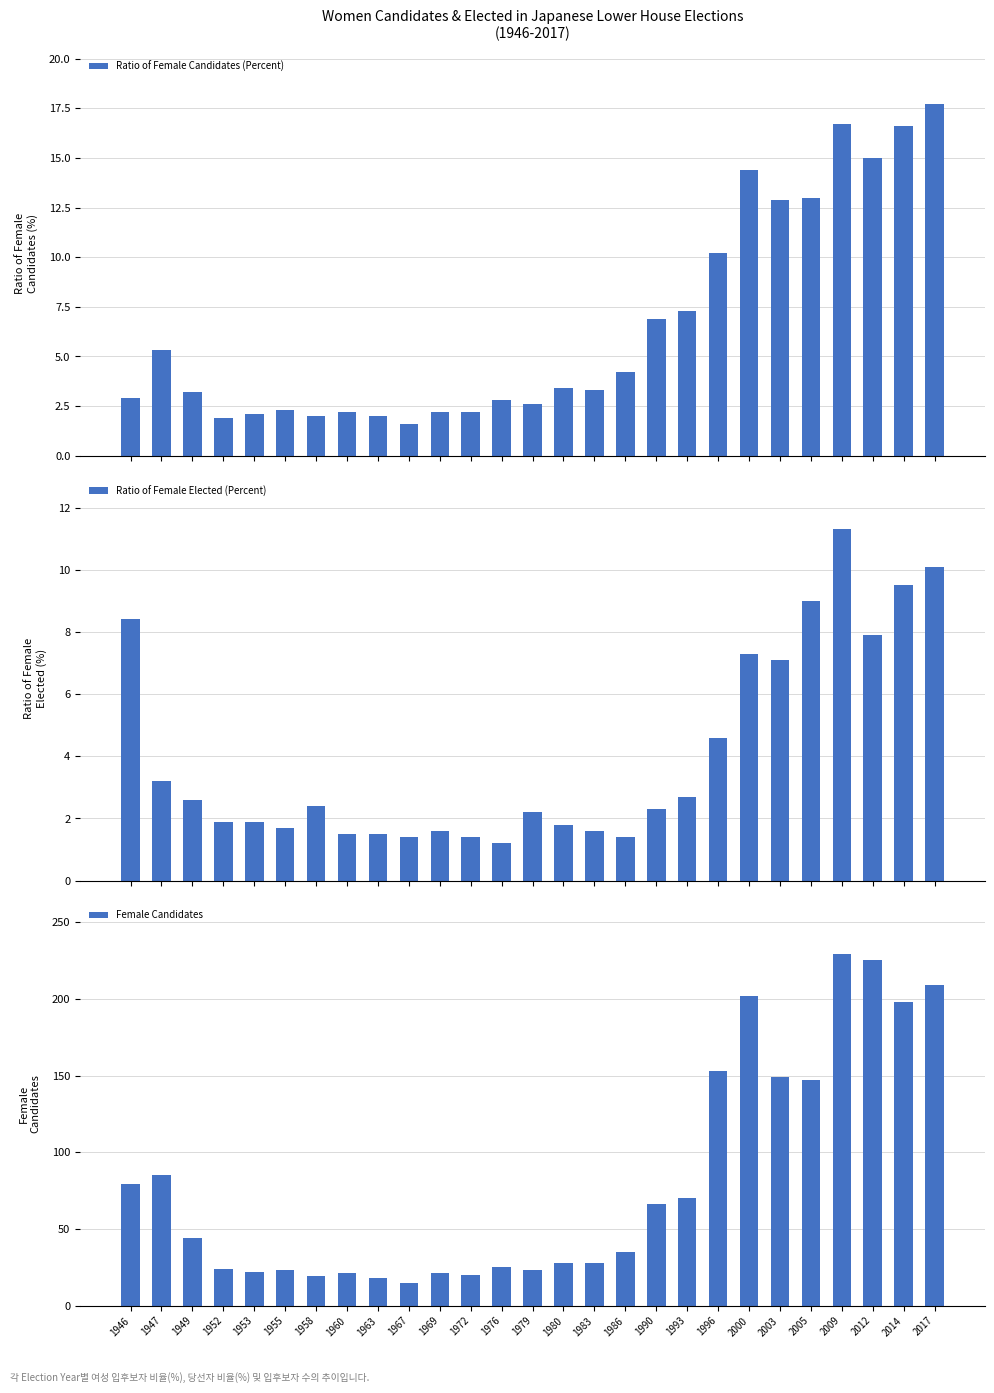

Which series has the largest range (max minus min)?

Female Candidates